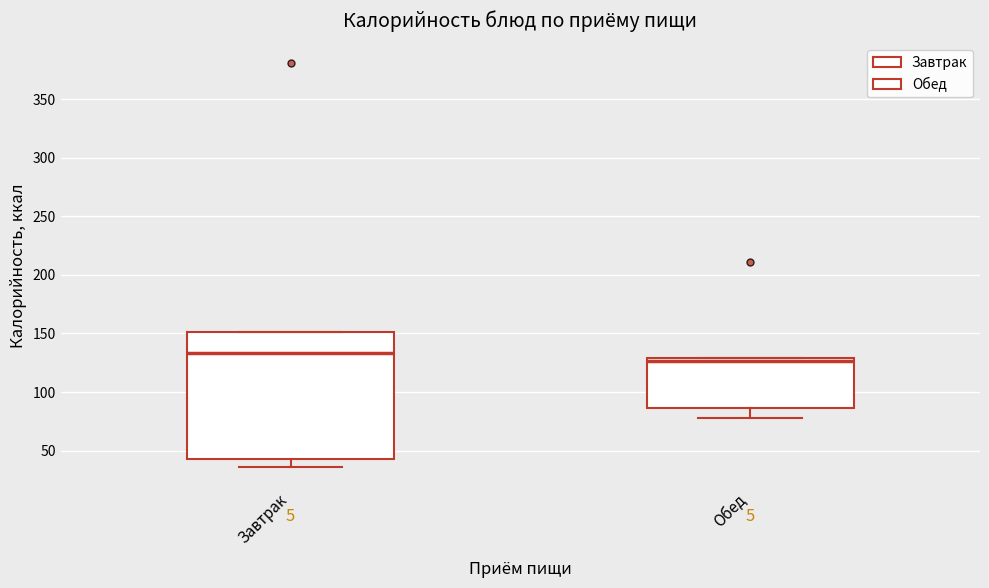

Where is the lower edge of the box for Завтрак on the y-axis? The values are not printed on the chart, so give them approximately, as read against the axis.

45